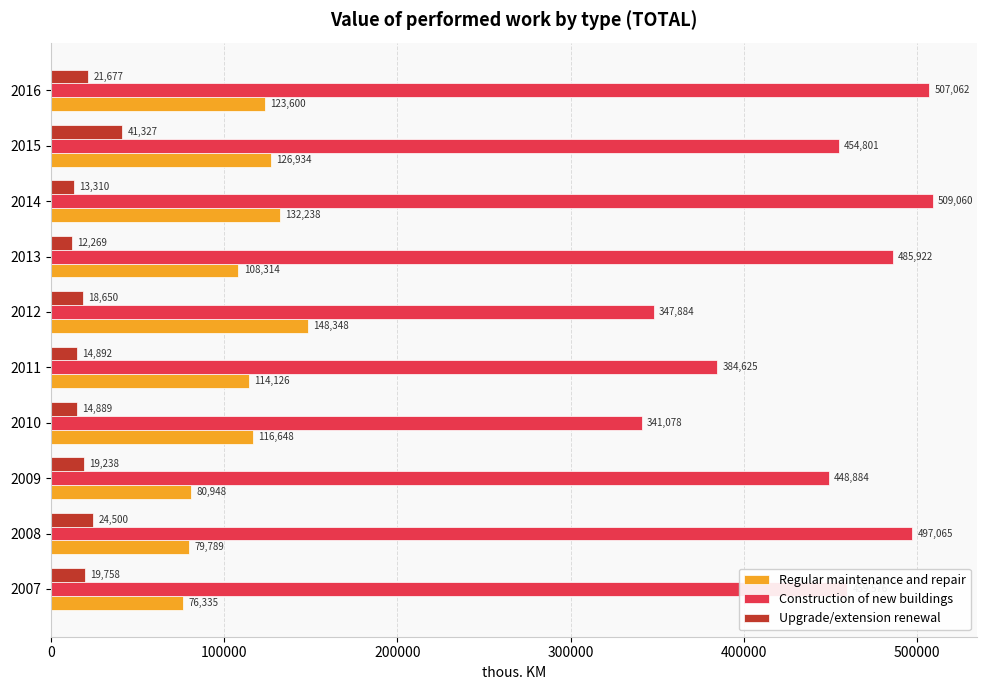

What are all the series names shown in the legend?

Regular maintenance and repair, Construction of new buildings, Upgrade/extension renewal